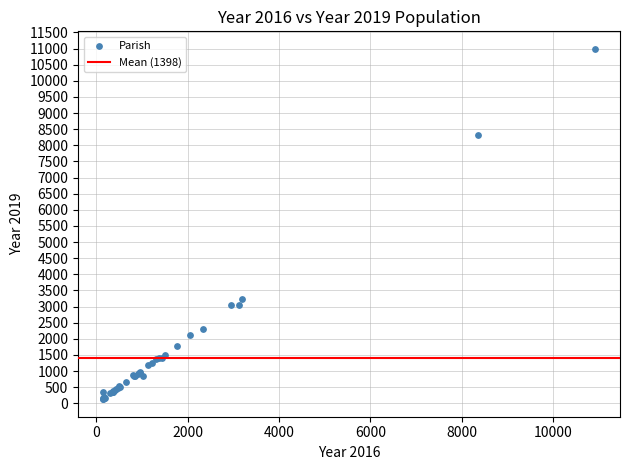

What Y value in the scatter plot is closest to 5559?

3233